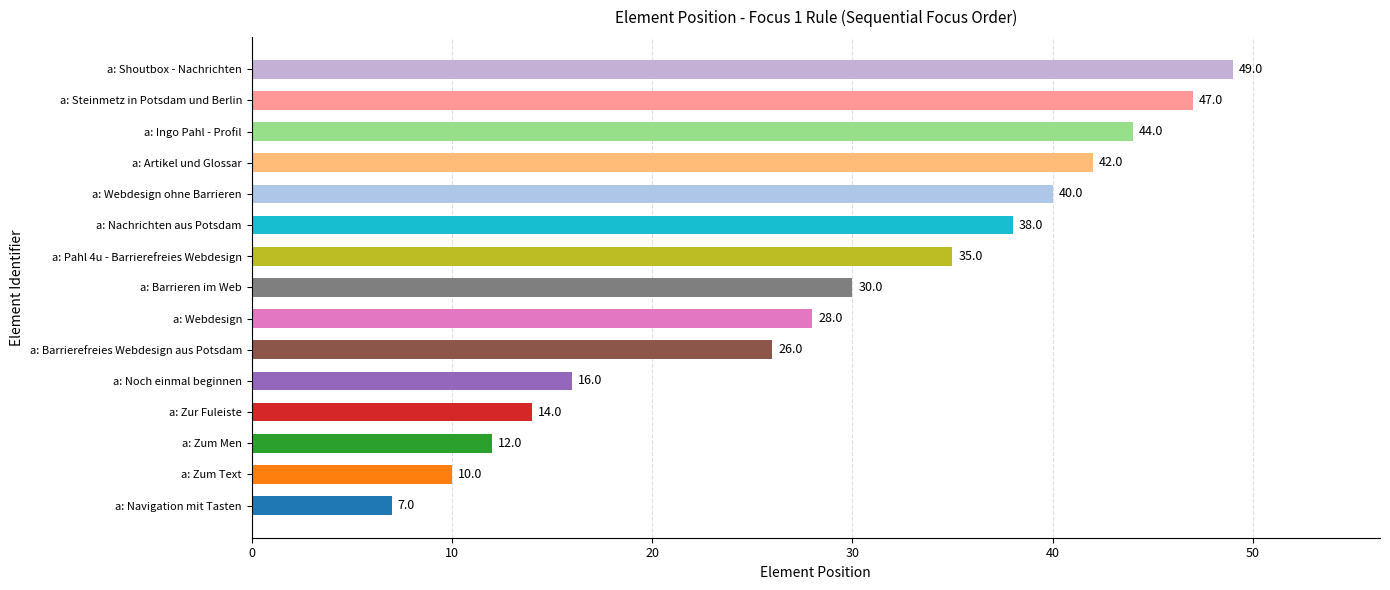

Rank the categories by value from highest to lowest.

a: Shoutbox - Nachrichten, a: Steinmetz in Potsdam und Berlin, a: Ingo Pahl - Profil, a: Artikel und Glossar, a: Webdesign ohne Barrieren, a: Nachrichten aus Potsdam, a: Pahl 4u - Barrierefreies Webdesign, a: Barrieren im Web, a: Webdesign, a: Barrierefreies Webdesign aus Potsdam, a: Noch einmal beginnen, a: Zur Fuleiste, a: Zum Men, a: Zum Text, a: Navigation mit Tasten